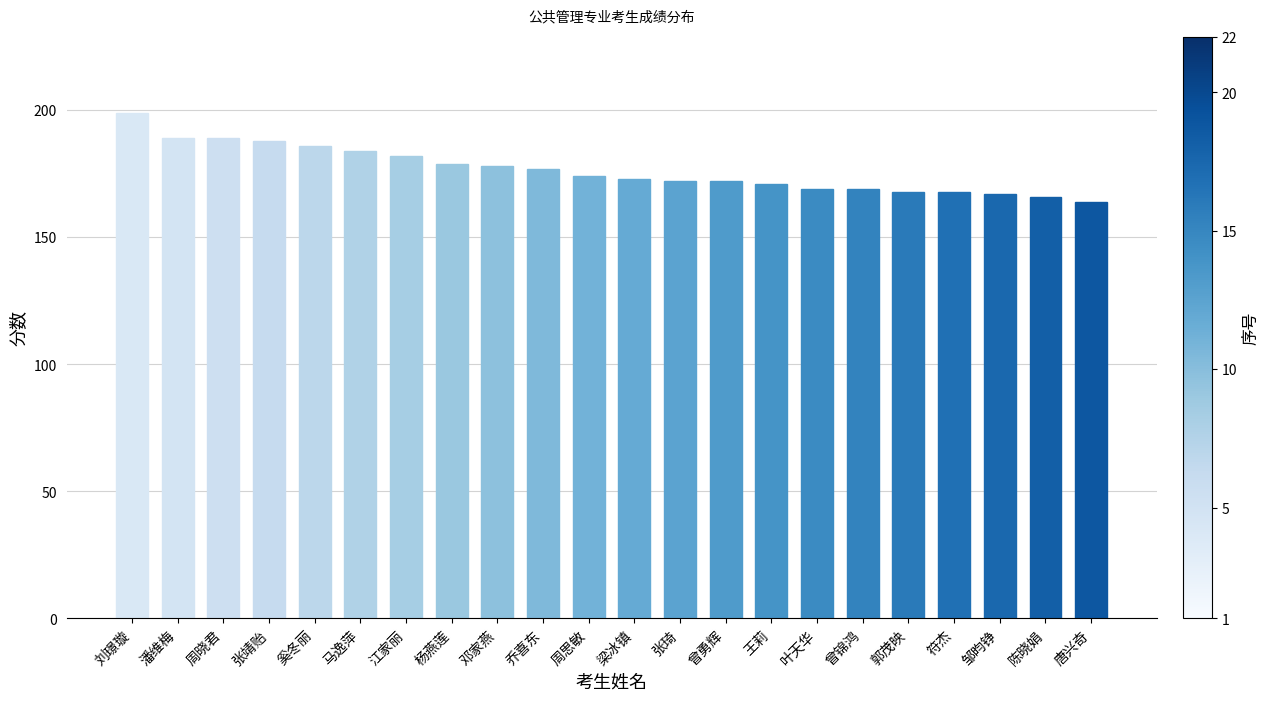

Does the chart contain any negative values?

No